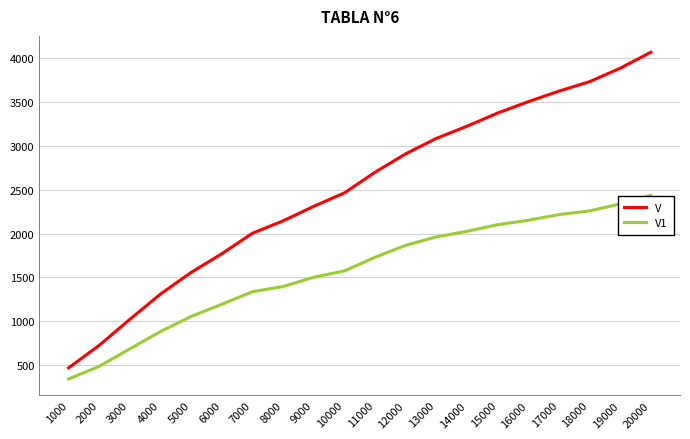

What is the greatest value displayed?

4069